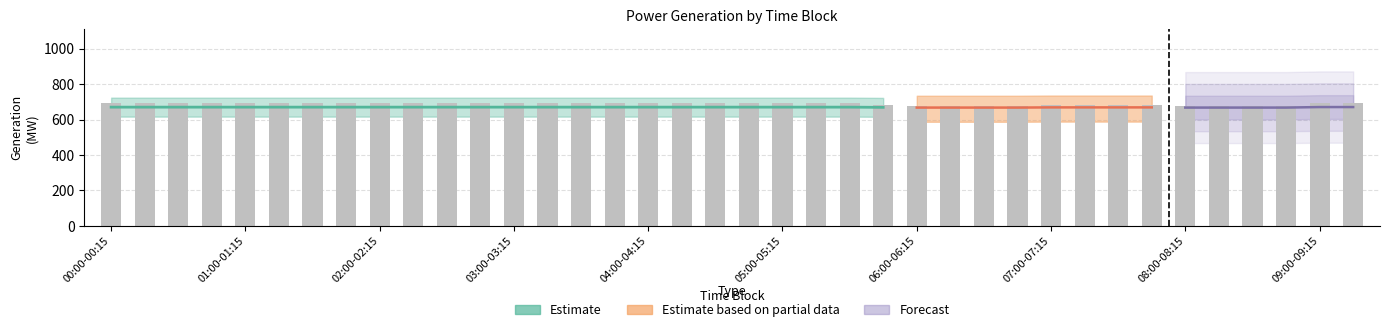

List the labels in order of value, largest first.

36, 37, 00:00-00:15, 01:00-01:15, 02:00-02:15, 03:00-03:15, 04:00-04:15, 05:00-05:15, 06:00-06:15, 07:00-07:15, 08:00-08:15, 09:00-09:15, 10, 11, 12, 13, 14, 15, 16, 17, 18, 19, 20, 21, 22, 23, 28, 29, 30, 31, 24, 25, 26, 27, 32, 33, 34, 35